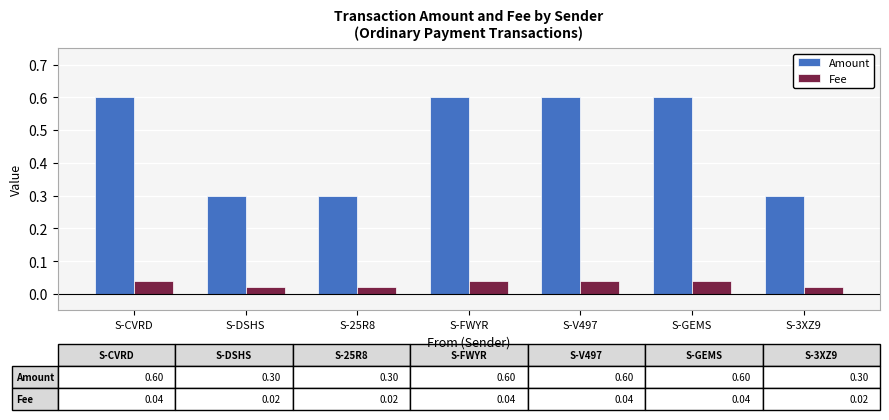

The Amount series shows 0.3 at S-DSHS. True or false?

True